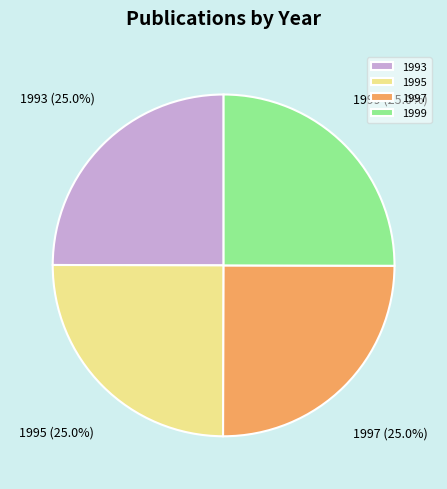

Is 1995 the majority of the pie?

No